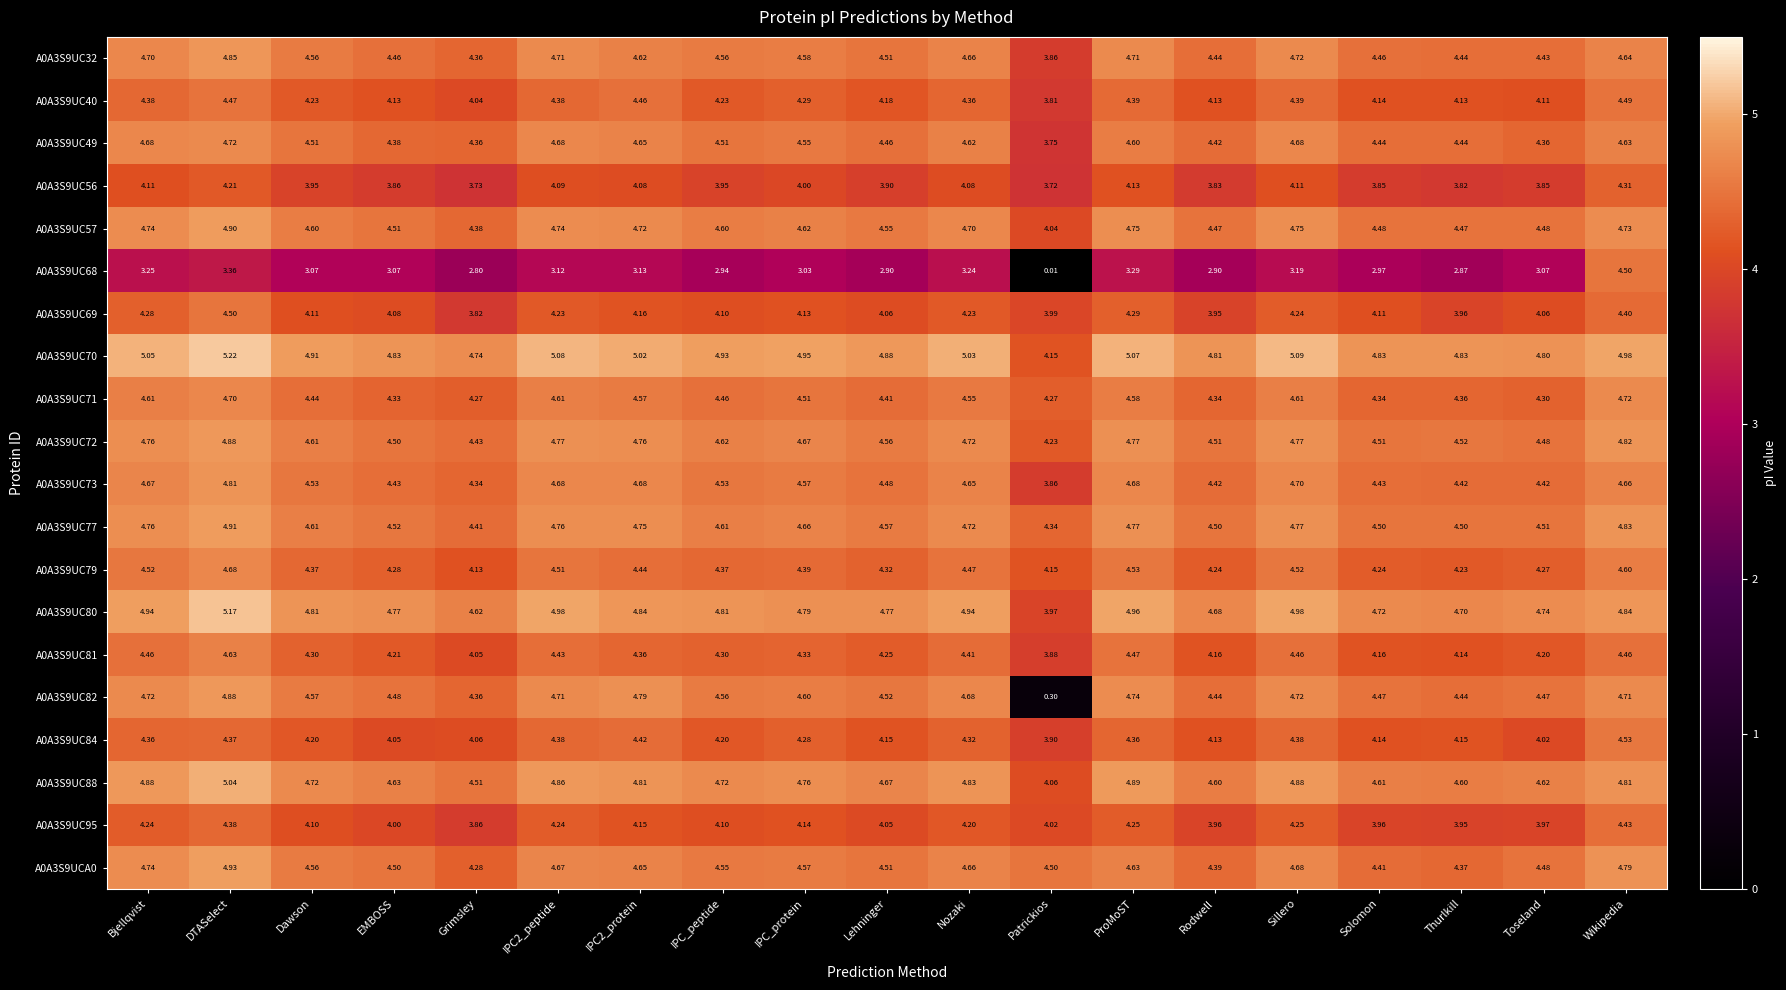

Which label corresponds to the largest value in the chart?

DTASelect